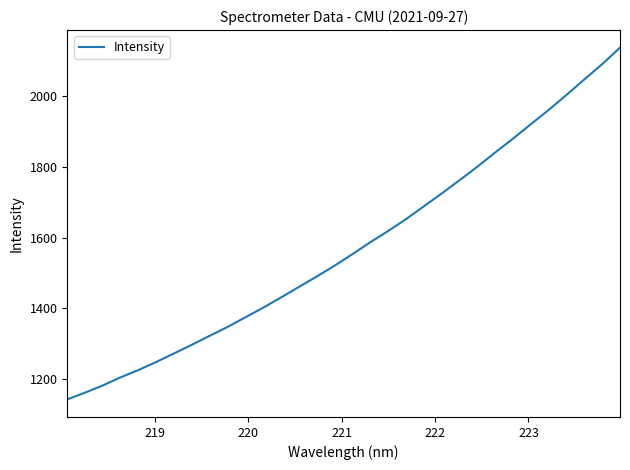

What is the greatest value displayed?

2135.3